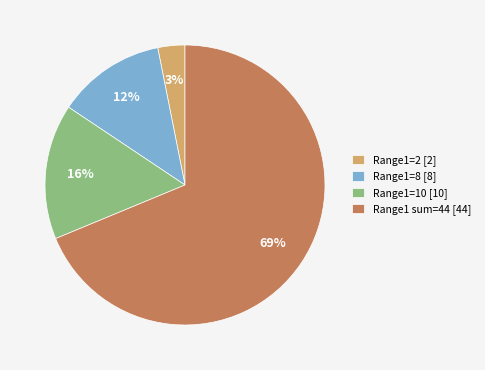

Do Range1=2 [2] and Range1=10 [10] together represent more than half of the pie?

No